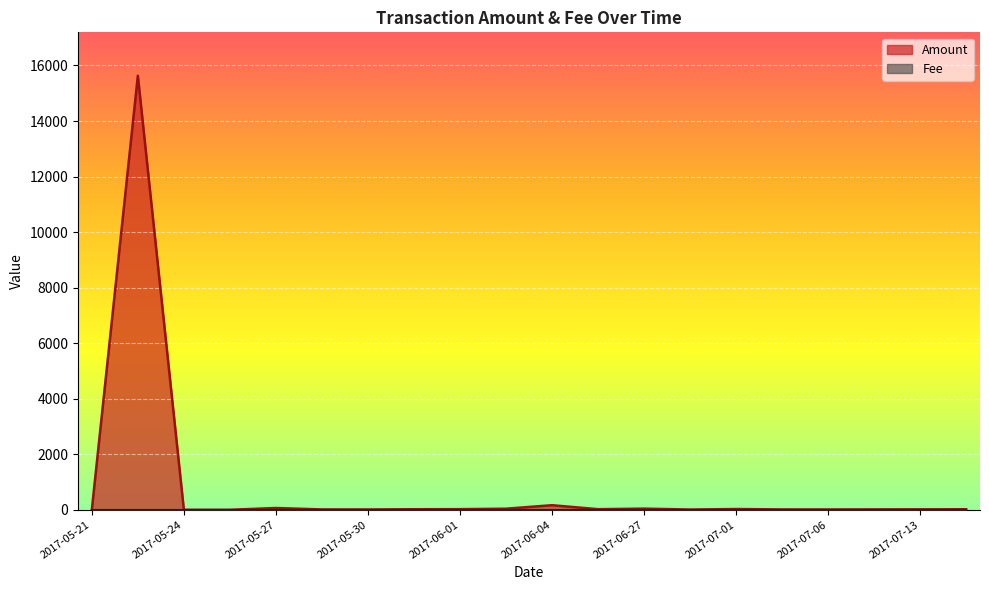

The chart shows a value of 1.0 at 2017-05-21. True or false?

True